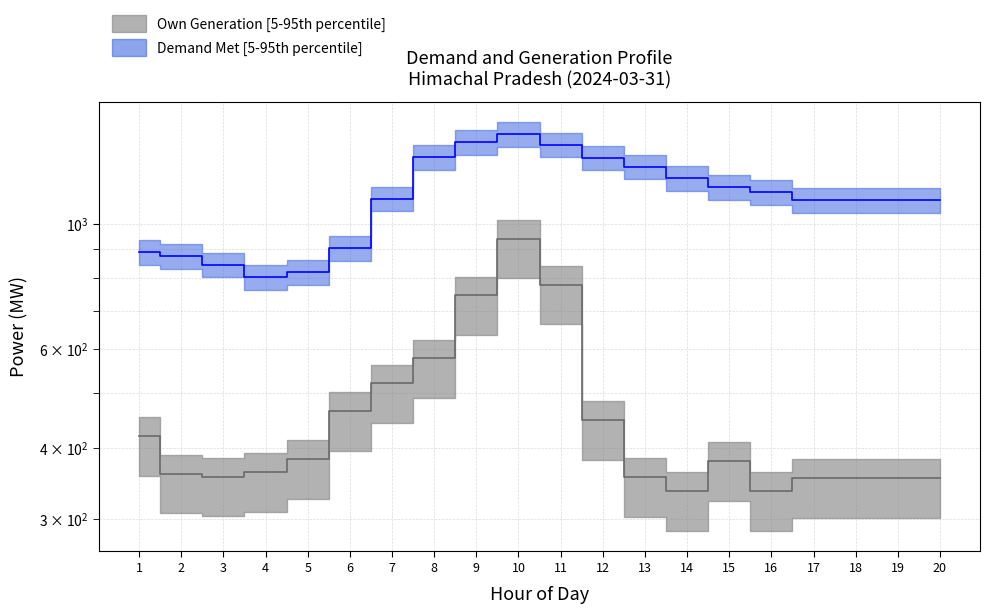

How many interior local peaks does the Own Generation (MW) series have?

2